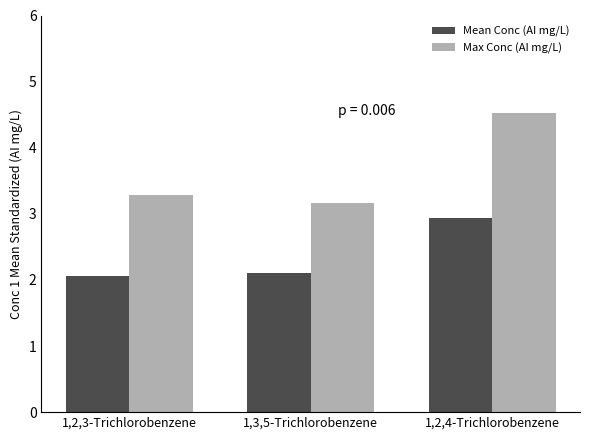

Which series has the largest range (max minus min)?

Max Conc (AI mg/L)